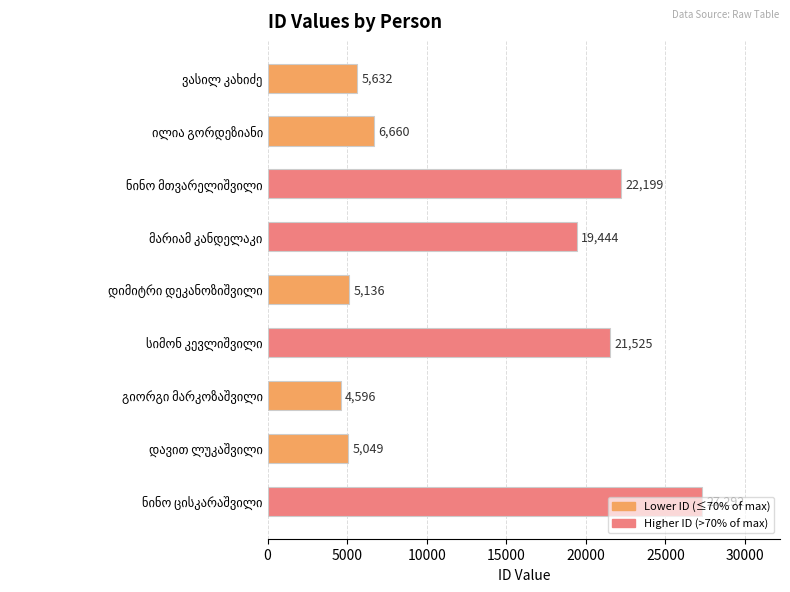

What is the minimum value shown in the chart?

4596